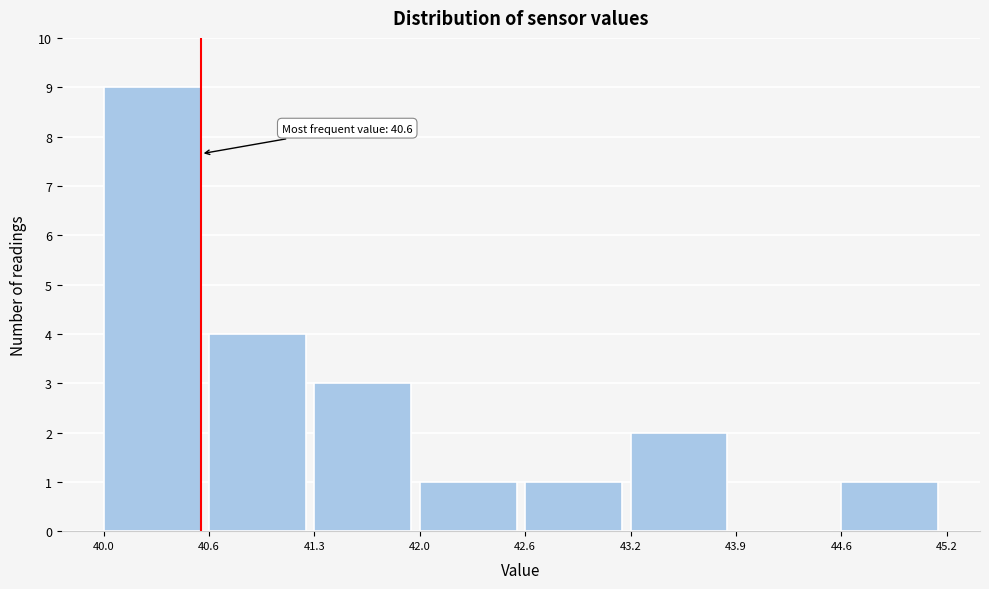

Which range on the x-axis has the tallest bar?

40.0 to 40.6